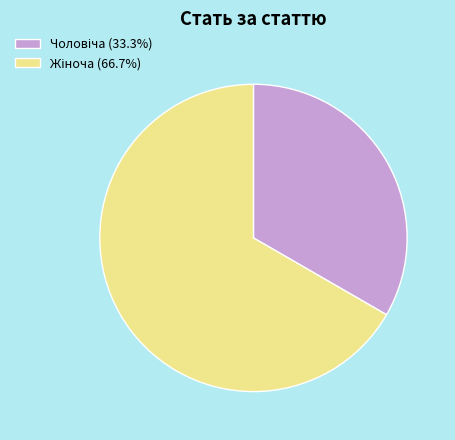

Is there any slice that represents more than half of the pie?

Yes